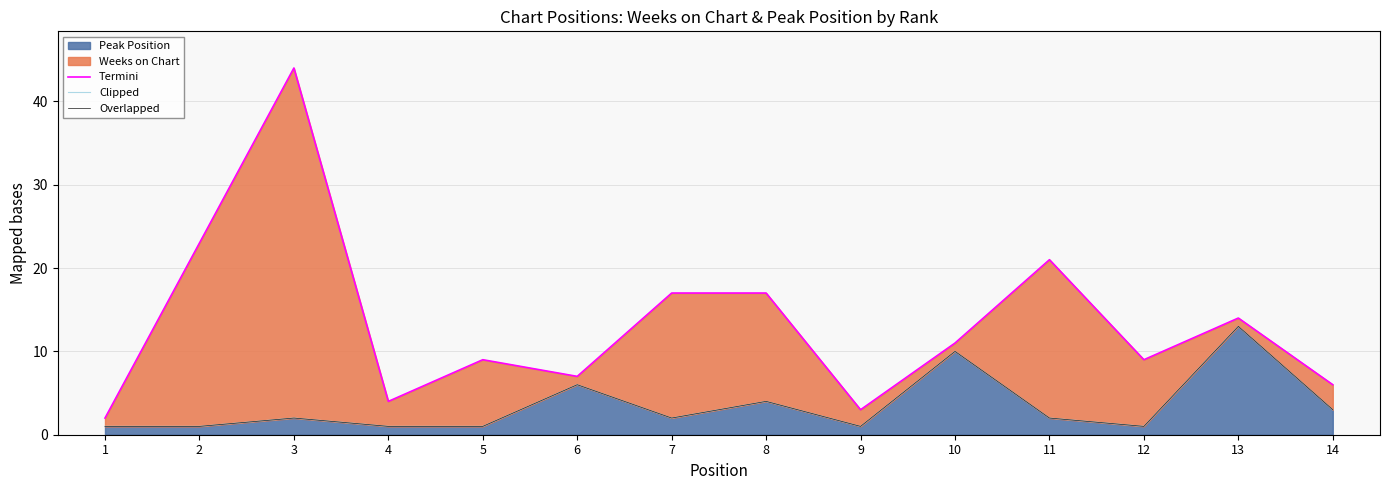

True or false: Overlapped and Termini cross at least once.

False